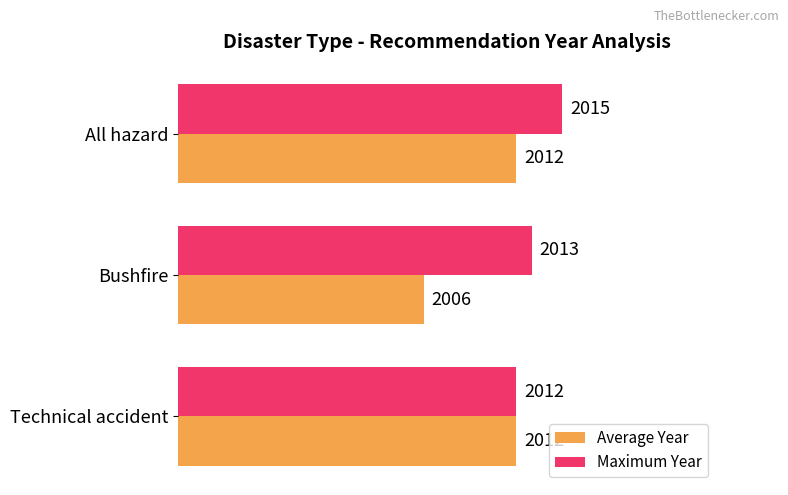

What is the approximate value of Average Year at All hazard?

2012